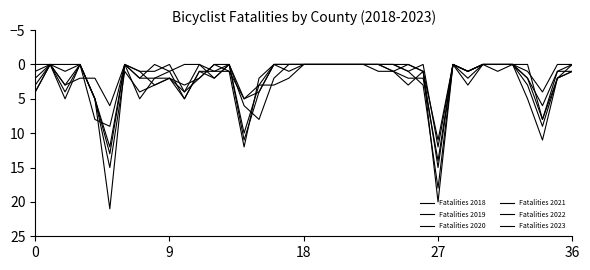

How many lines are shown in the chart?

6